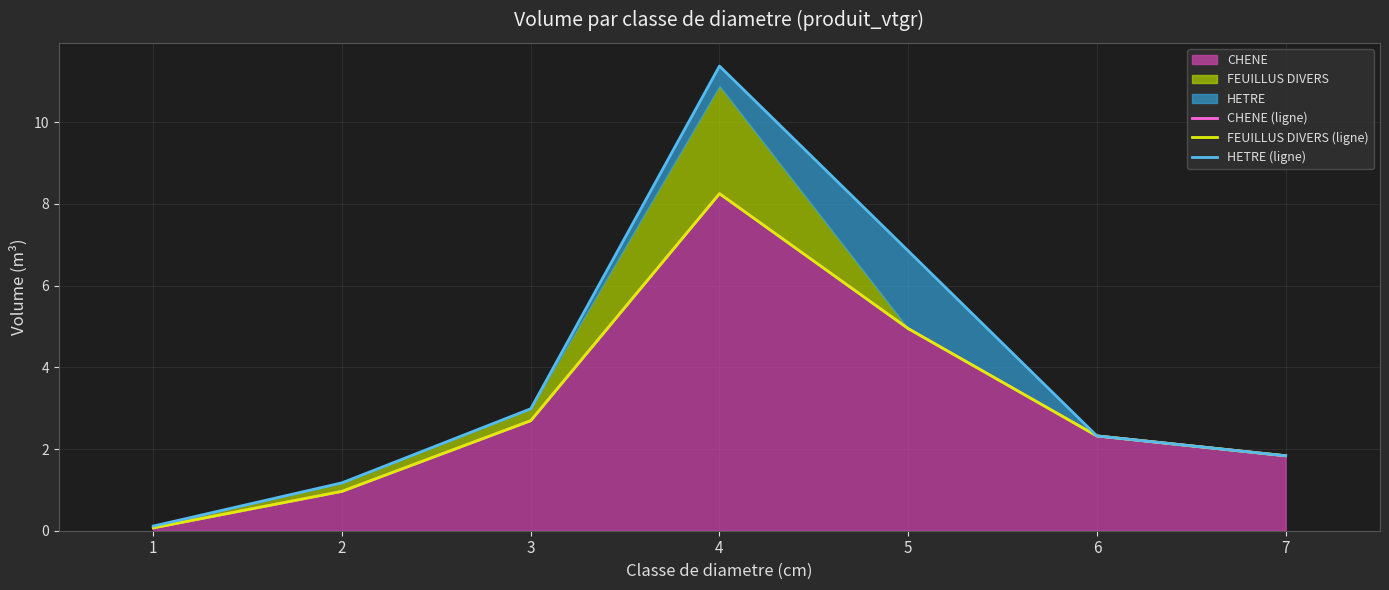

Reading left to right, list all the values displayed in this chart.

CHENE (ligne): 1=0.1	2=1.0	3=2.7	4=8.3	5=4.9	6=2.3	7=1.8
FEUILLUS DIVERS (ligne): 1=0.1	2=1.0	3=2.7	4=8.3	5=4.9	6=2.3	7=1.8
HETRE (ligne): 1=0.1	2=1.2	3=3.0	4=11.4	5=6.9	6=2.3	7=1.8